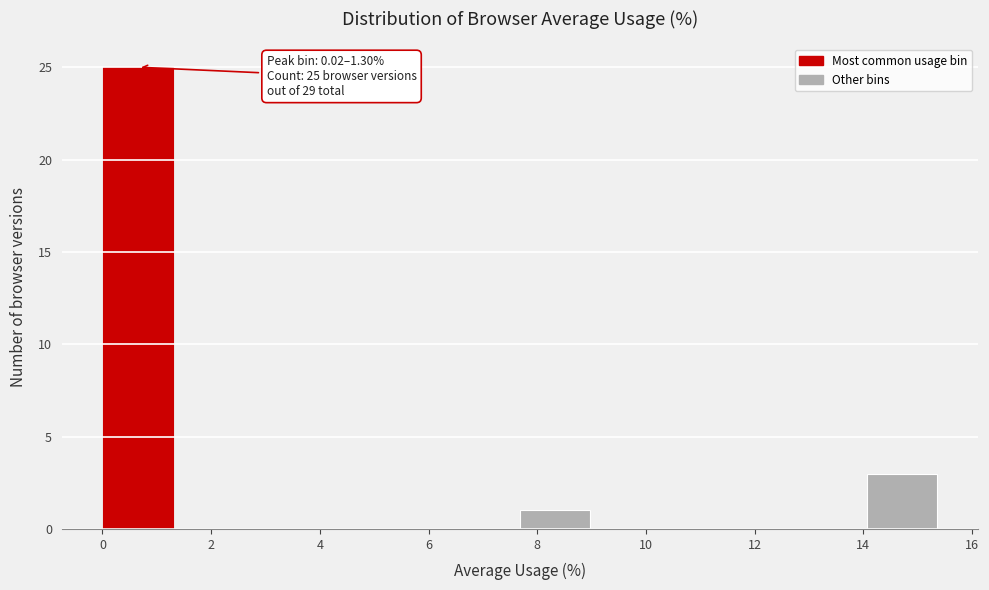

Which range on the x-axis has the tallest bar?

0.0 to 1.2